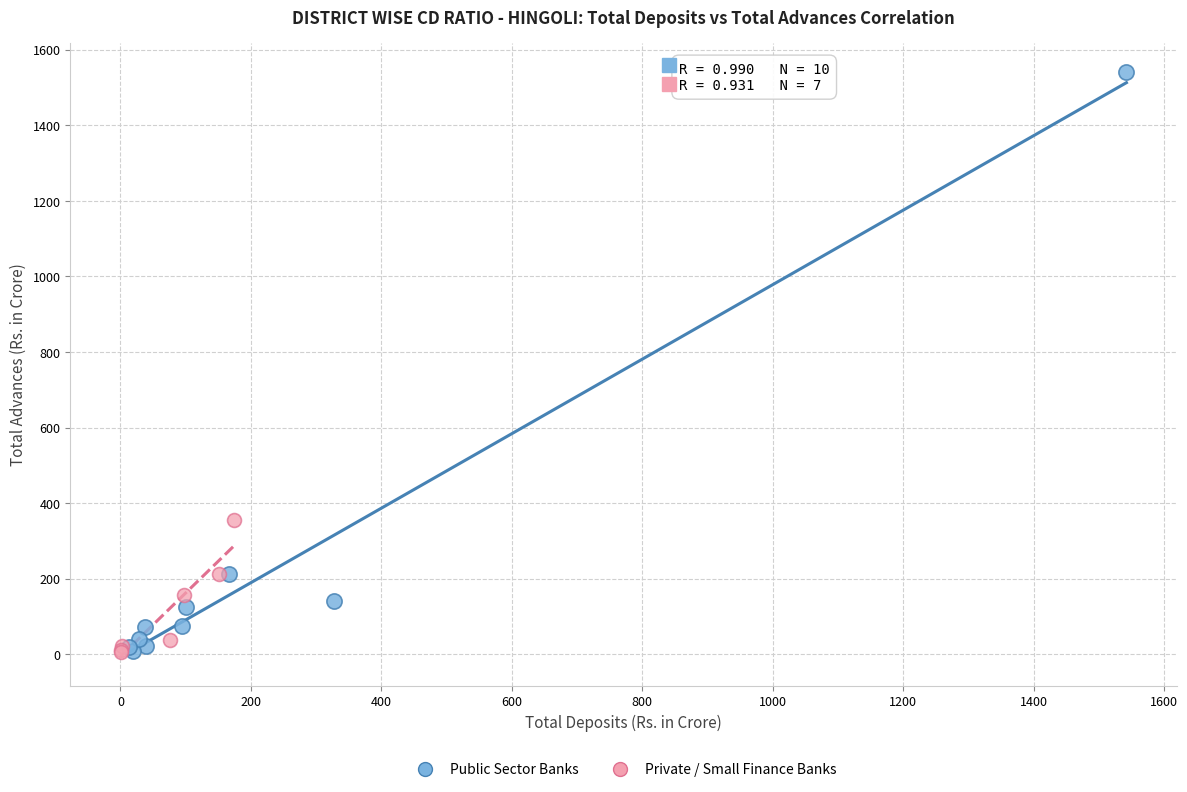

Which series reaches the maximum Y coordinate?

Public Sector Banks